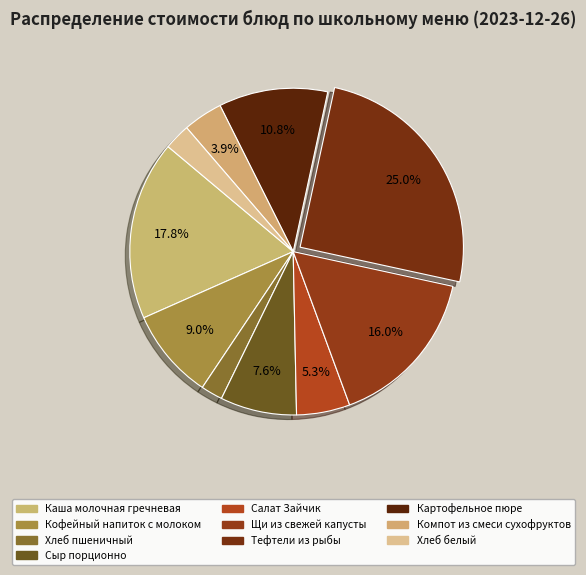

How many slices are in this pie chart?

10